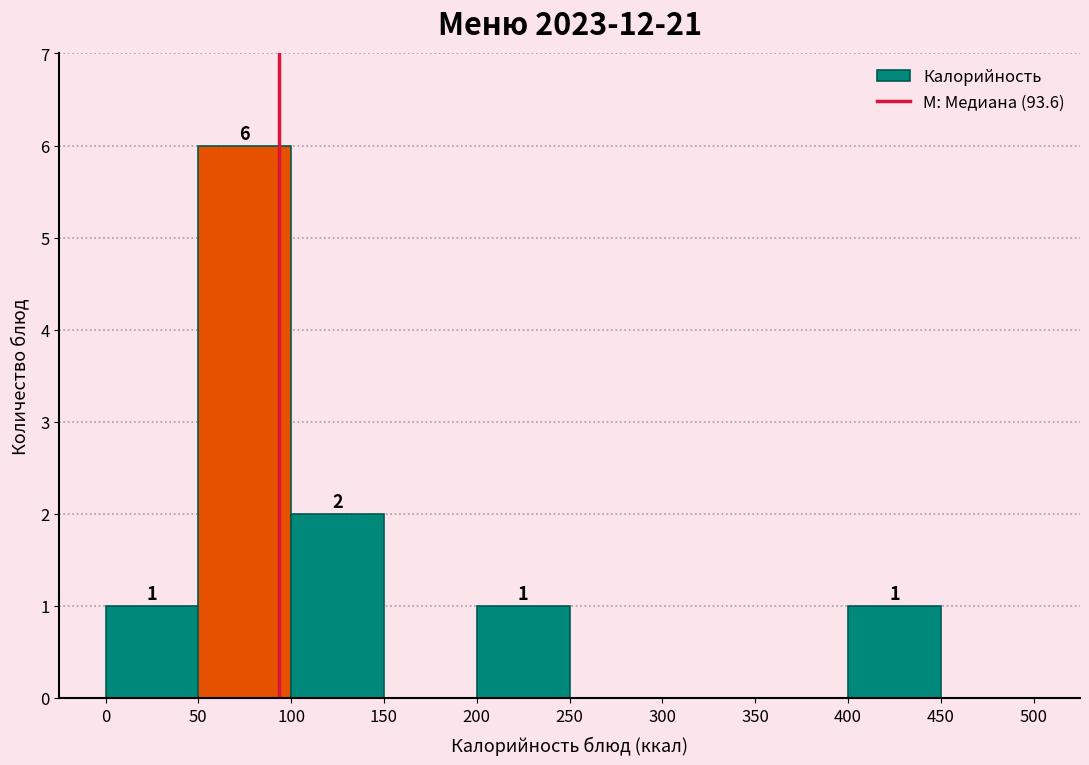

Over which range of the x-axis is the bar tallest?

50 to 100